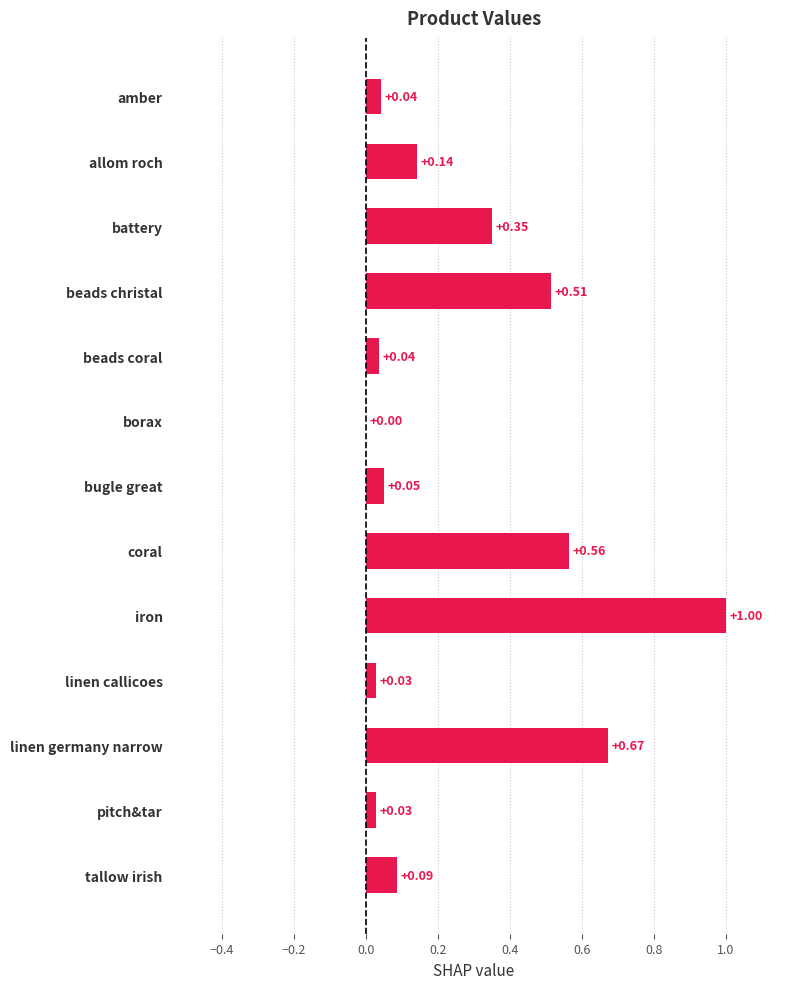

What is the sum of the values at battery and pitch&tar?

0.4